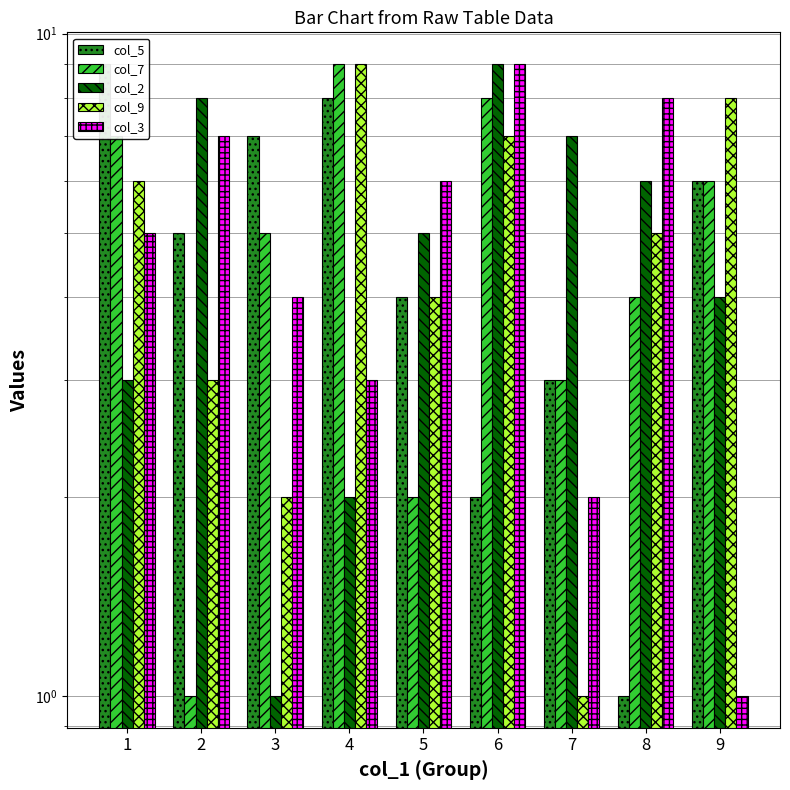

What is the difference between the maximum and minimum values in the col_5 series?

8